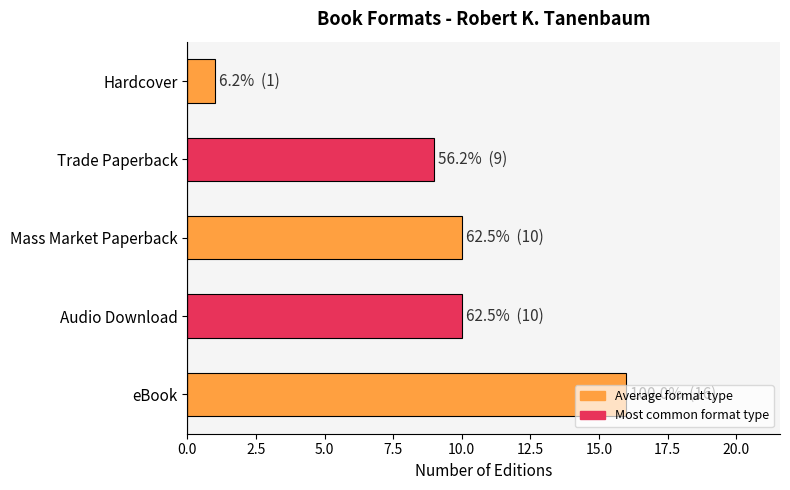

What is the greatest value displayed?

16